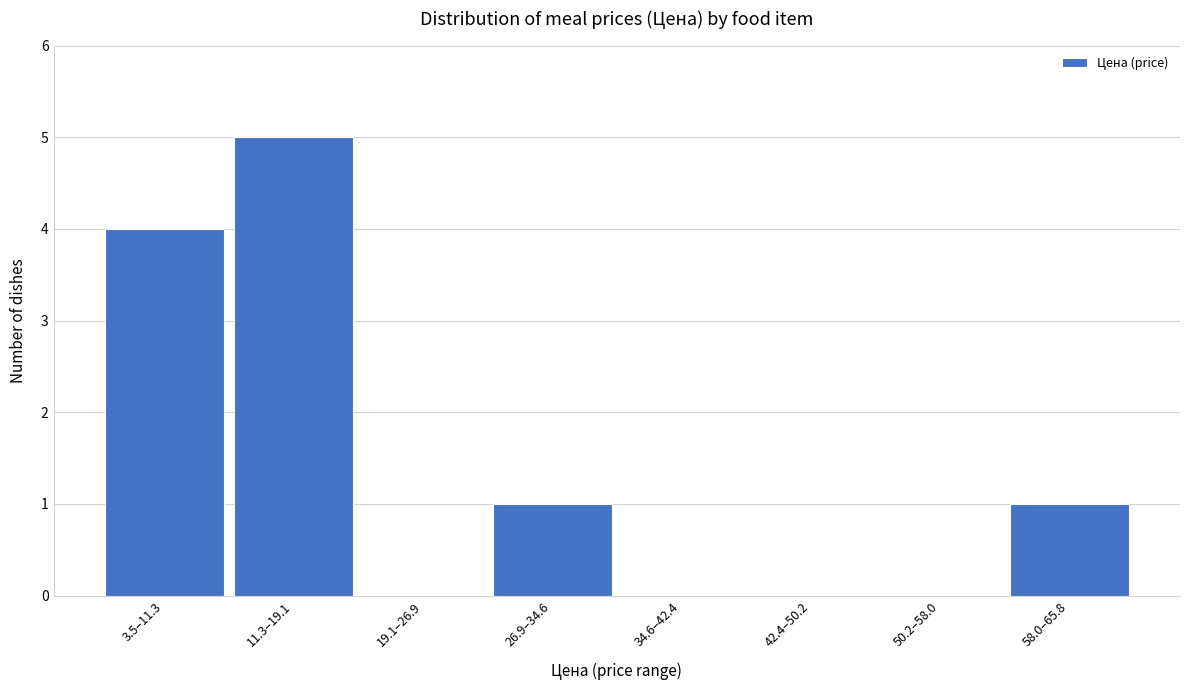

Reading right to left, what are all the values shown in this chart?

58.0–65.8=1	50.2–58.0=0	42.4–50.2=0	34.6–42.4=0	26.9–34.6=1	19.1–26.9=0	11.3–19.1=5	3.5–11.3=4